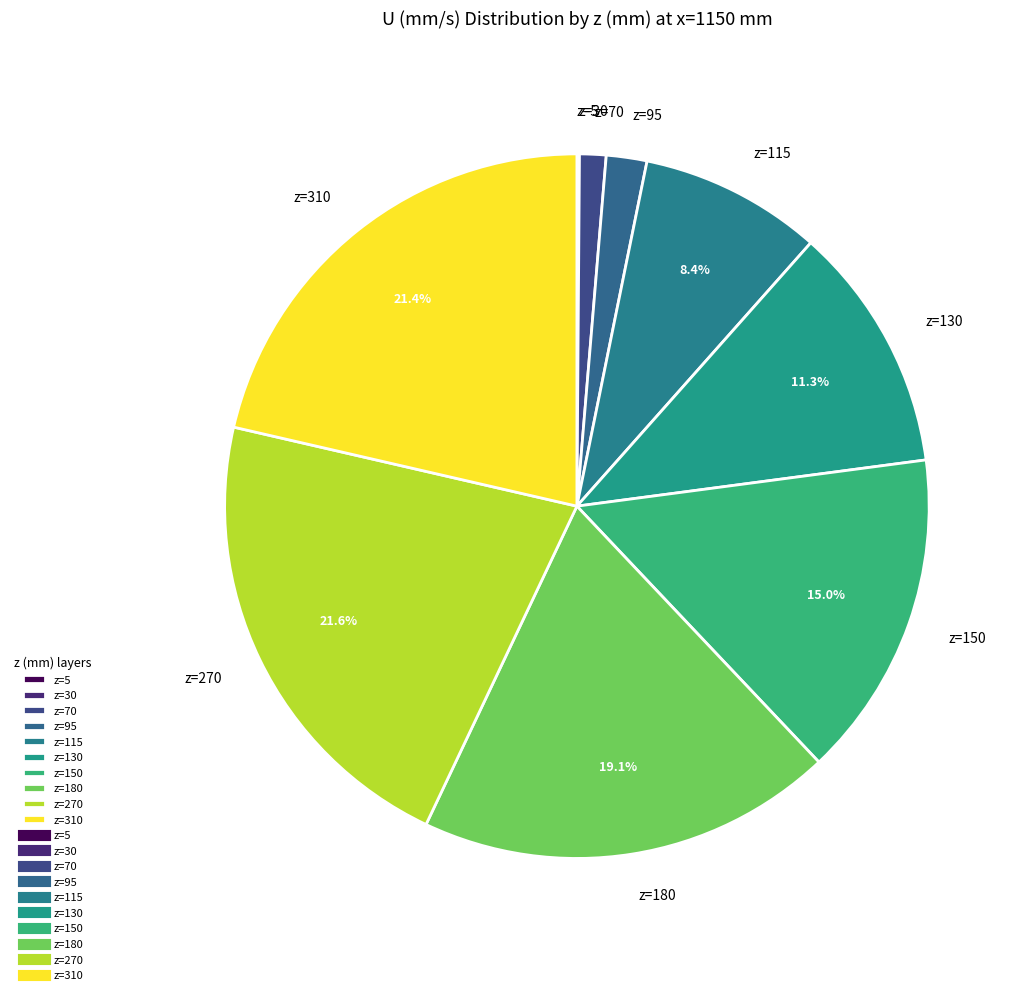

Approximately how many times larger is the value at z=130 compared to z=310?

0.5